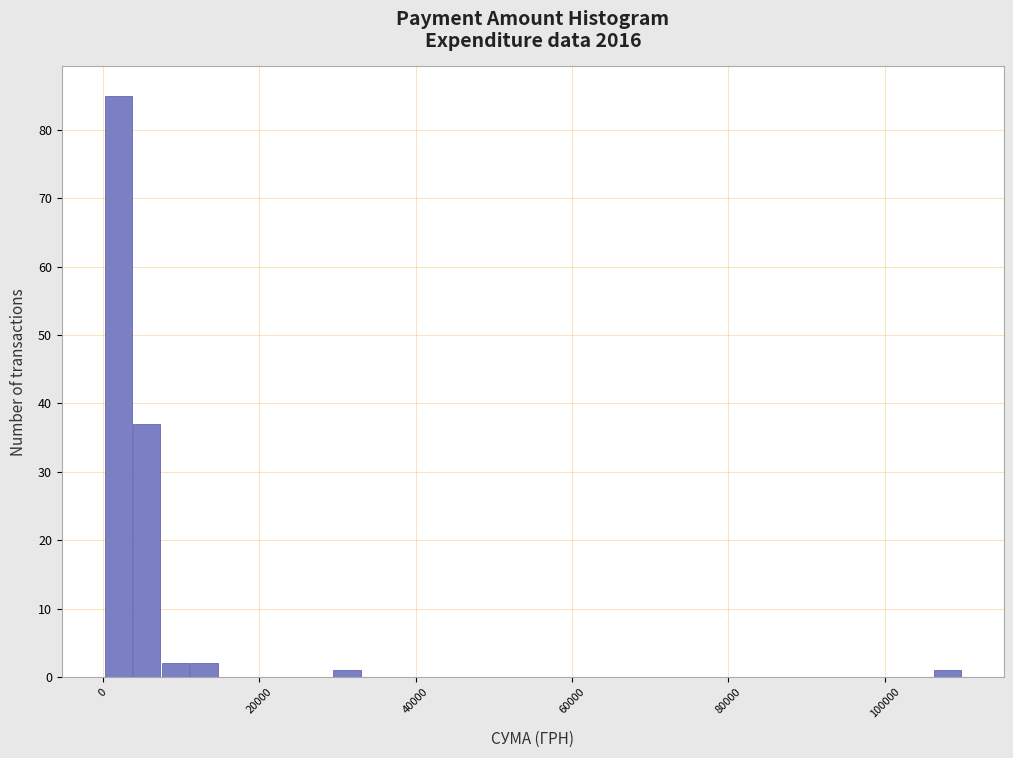

Read against the x-axis, roughly where is the centre of the tallest bar?

2000